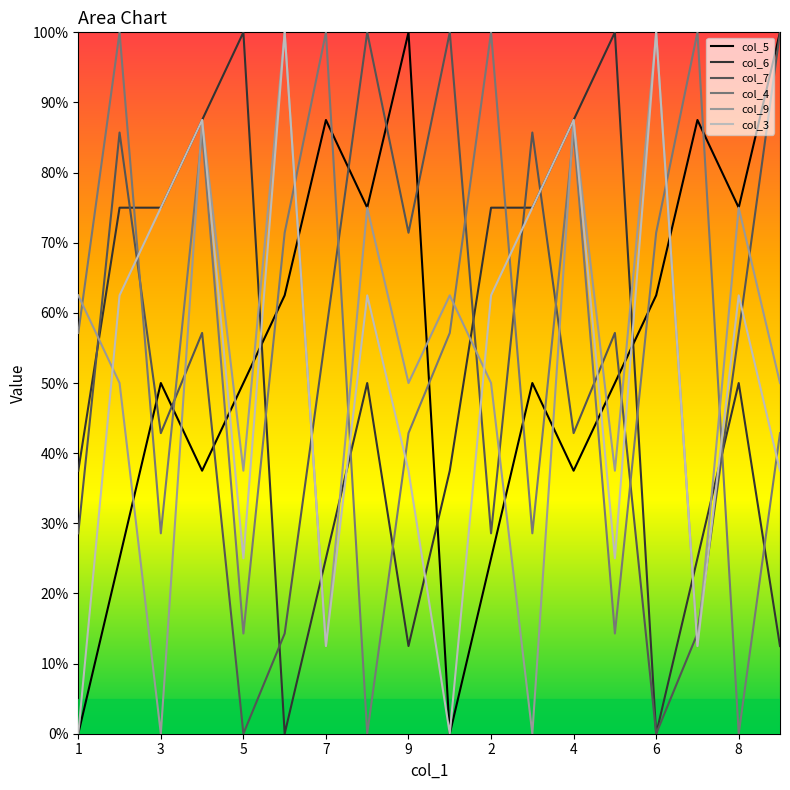

Does the chart display data point markers on the line(s)?

No